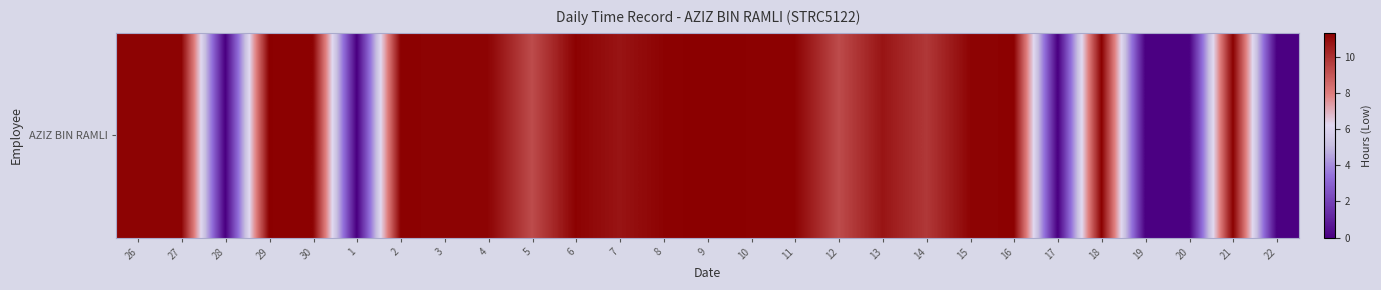

The value at 18 is 6.2. True or false?

False